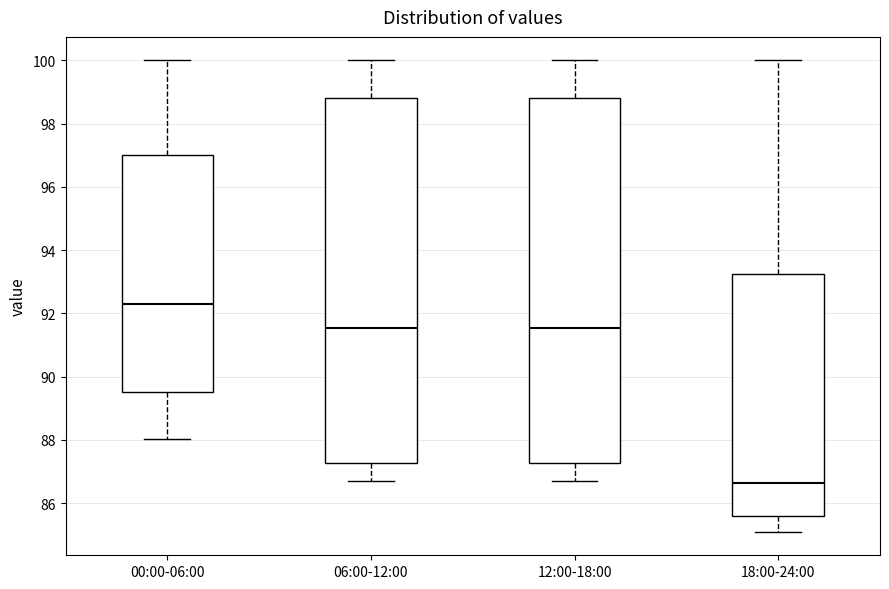

Reading left to right, read every box against the y-axis: the position of its median line, the range the box covers, and the ends of its whiskers. The values are not printed on the chart, so give them approximately, as read against the axis.

00:00-06:00: median 92.4, box 89.6 to 97.0, whiskers 88.0 to 100.0
06:00-12:00: median 91.6, box 87.2 to 98.8, whiskers 86.8 to 100.0
12:00-18:00: median 91.6, box 87.2 to 98.8, whiskers 86.8 to 100.0
18:00-24:00: median 86.6, box 85.6 to 93.2, whiskers 85.2 to 100.0